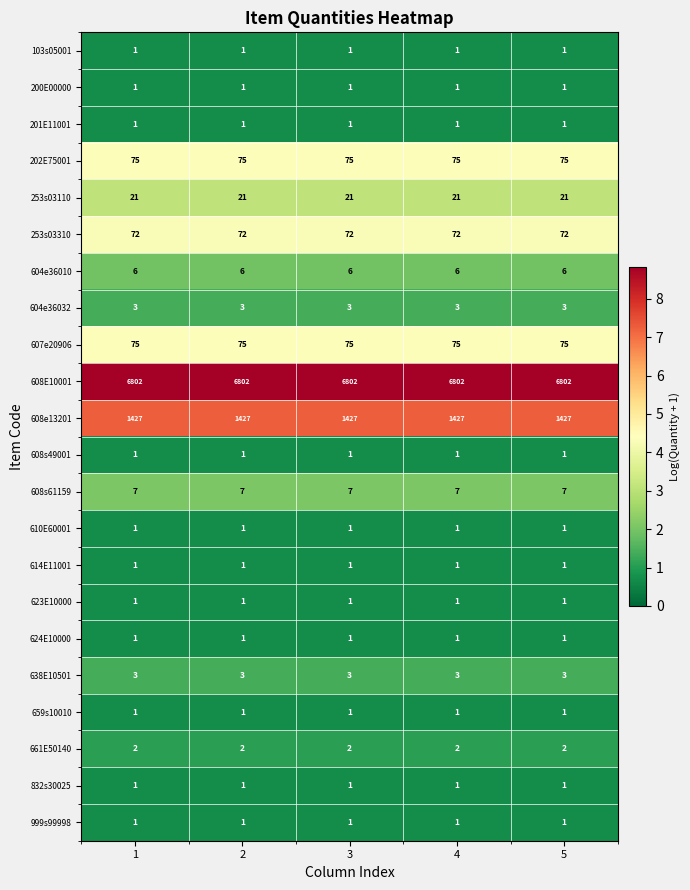

What is the spread (max minus min) of values at 2?

6801